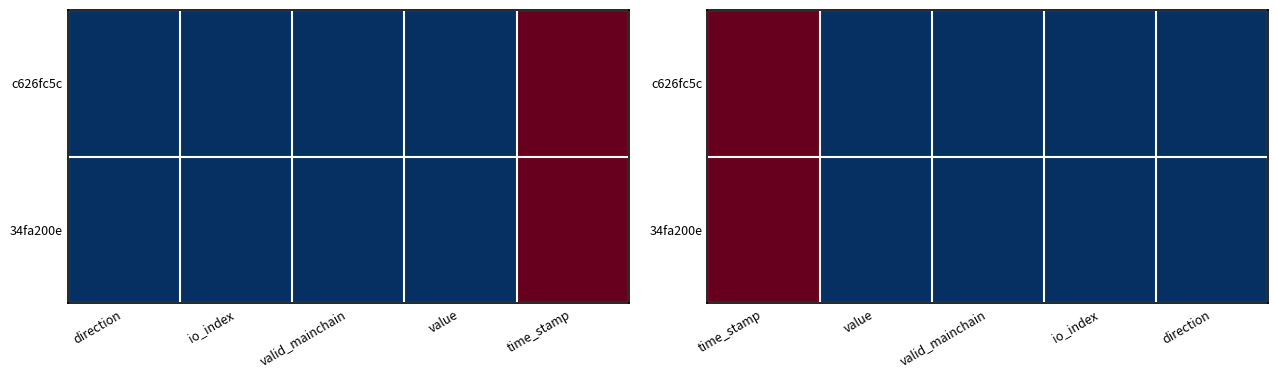

How many positive values does the c626fc5c series have?

4